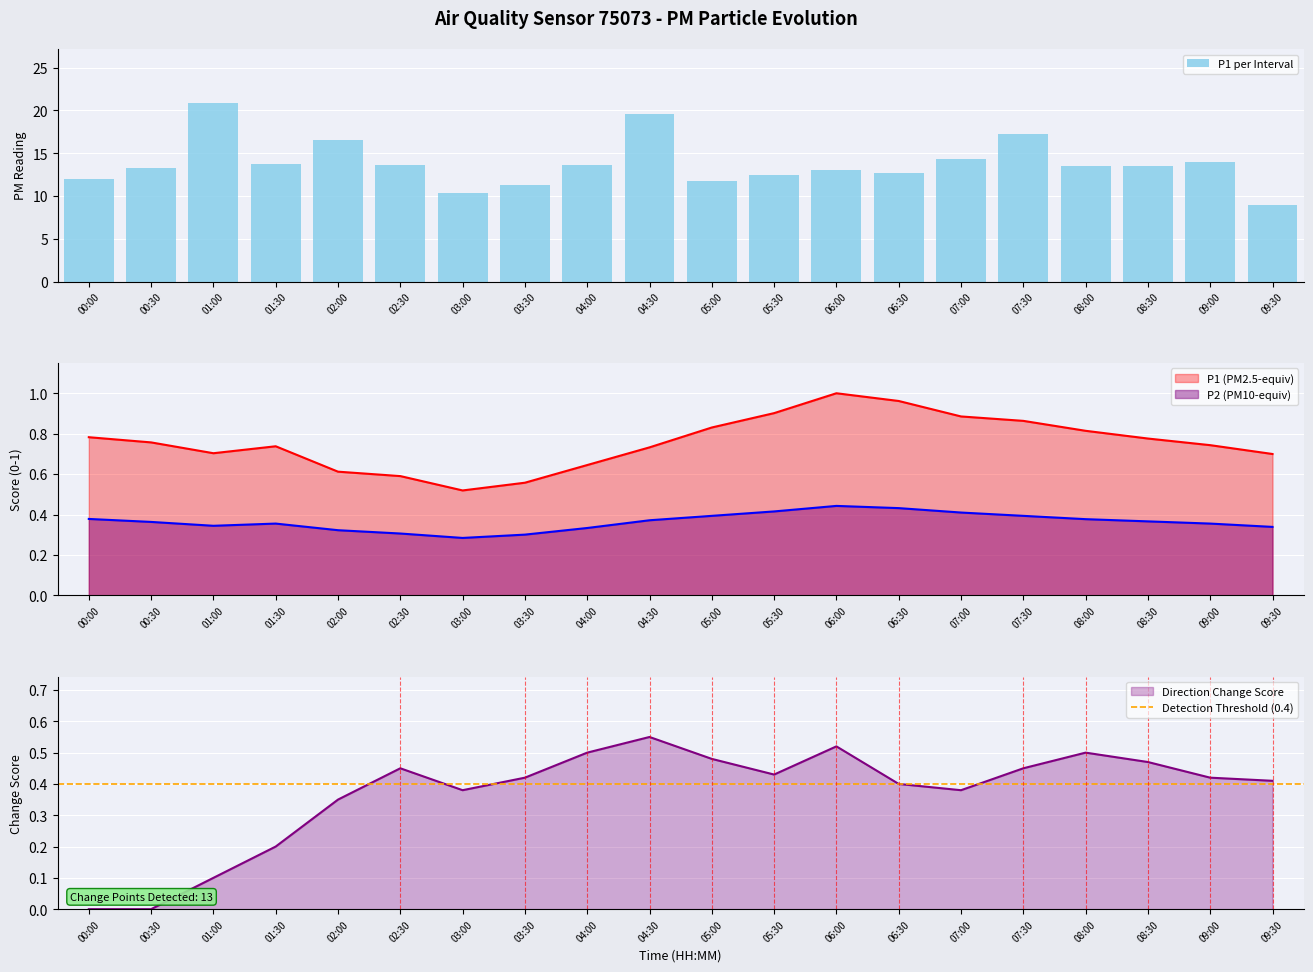

Reading right to left, transcribe all the data shown in this chart.

8.9	13.9	13.5	13.5	17.2	14.4	12.7	13.1	12.4	11.7	19.6	13.6	11.3	10.4	13.7	16.6	13.8	20.9	13.2	12.0